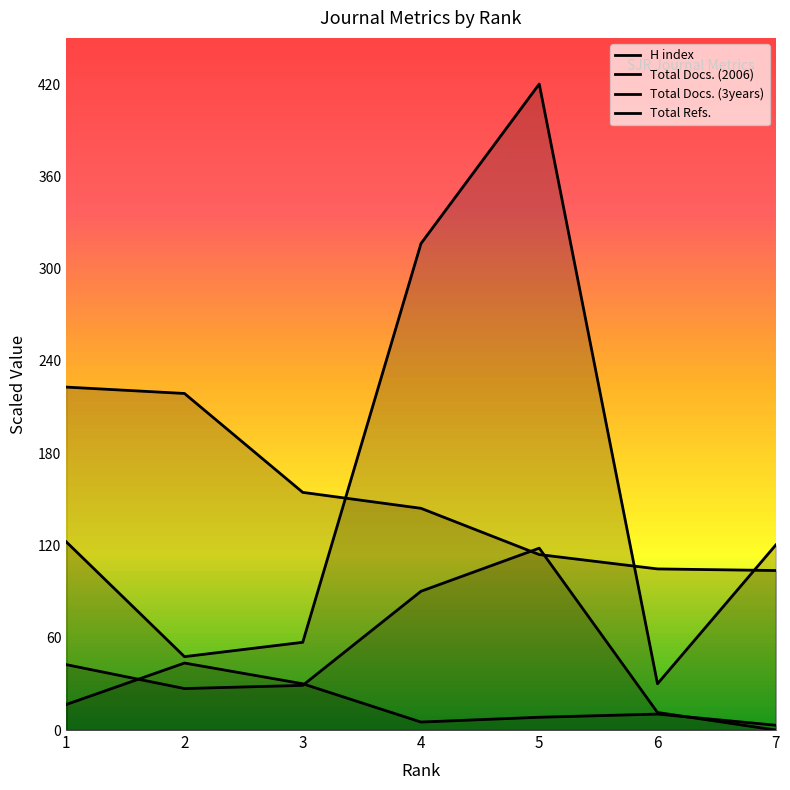

How many interior local valleys does the Total Docs. (3years) series have?

1